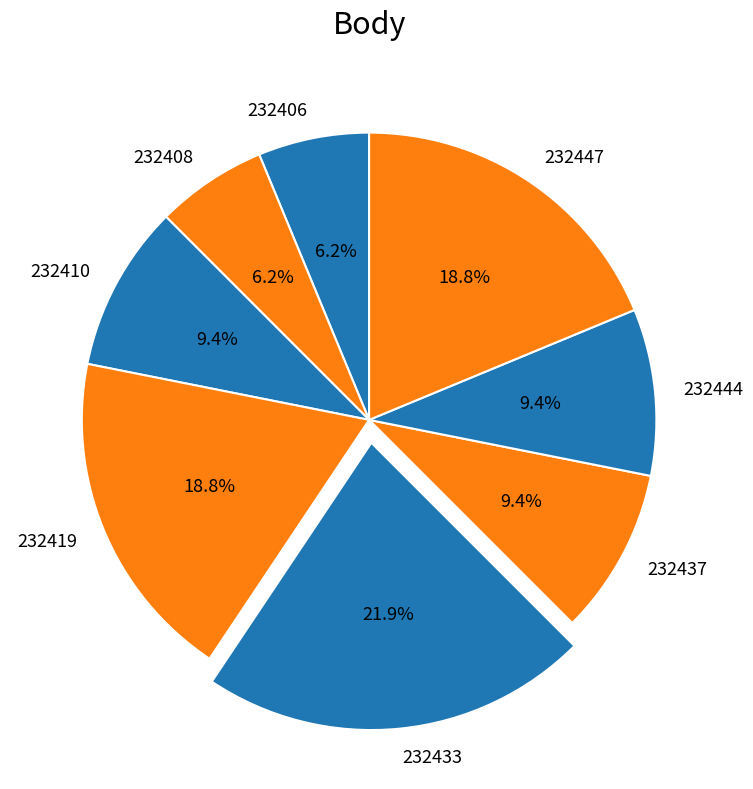

Is it true that 232408 is 12% of the pie?

False